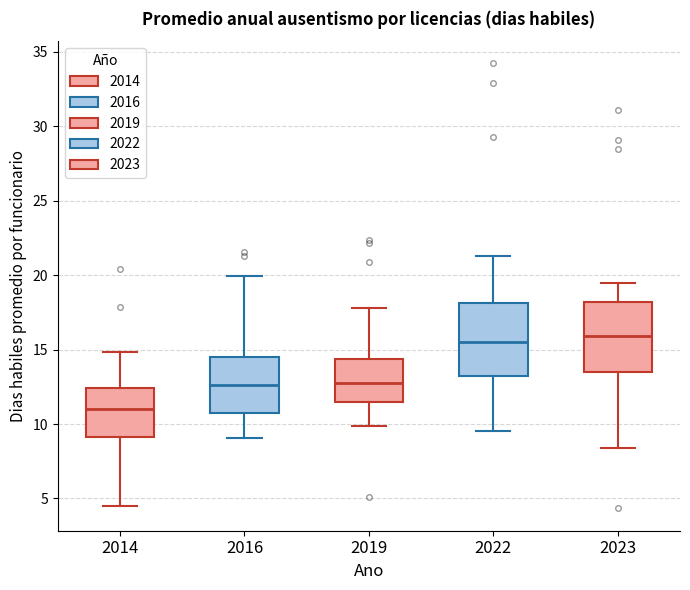

Reading left to right, transcribe this box plot: for each box, give where its median line is, the range the box spans, and where its two whiskers end, as read against the y-axis. The values are not printed on the chart, so give them approximately, as read against the axis.

2014: median 11.0, box 9.0 to 12.5, whiskers 4.5 to 15.0
2016: median 12.5, box 11.0 to 14.5, whiskers 9.0 to 20.0
2019: median 13.0, box 11.5 to 14.5, whiskers 10.0 to 18.0
2022: median 15.5, box 13.0 to 18.0, whiskers 9.5 to 21.5
2023: median 16.0, box 13.5 to 18.0, whiskers 8.5 to 19.5